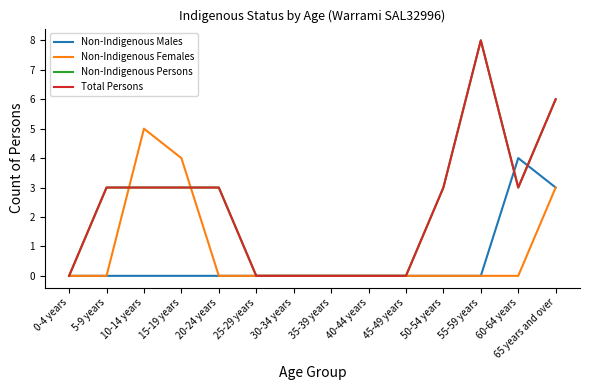

Is this an area chart (filled region under the line)?

No